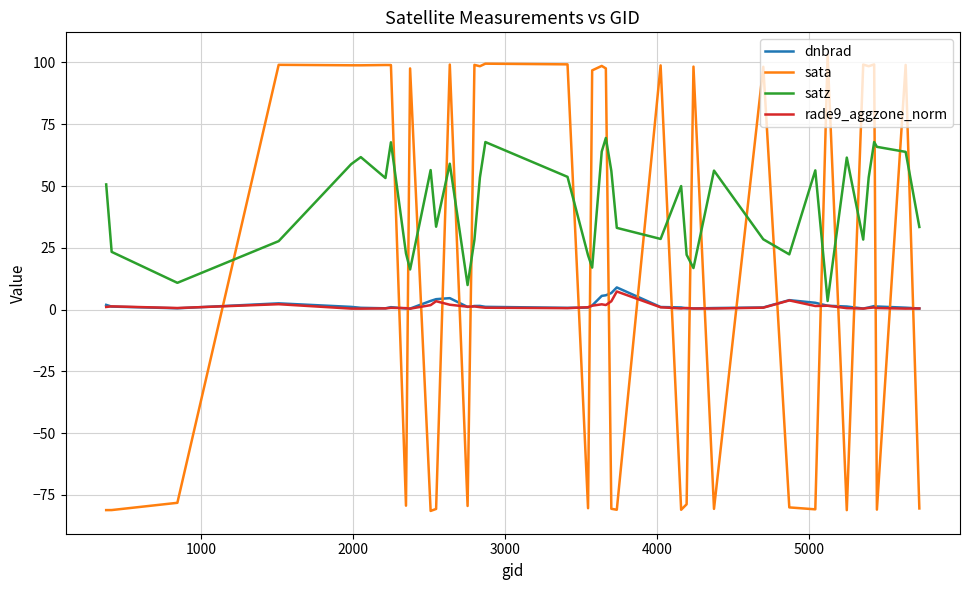

True or false: dnbrad and satz intersect in this chart.

False